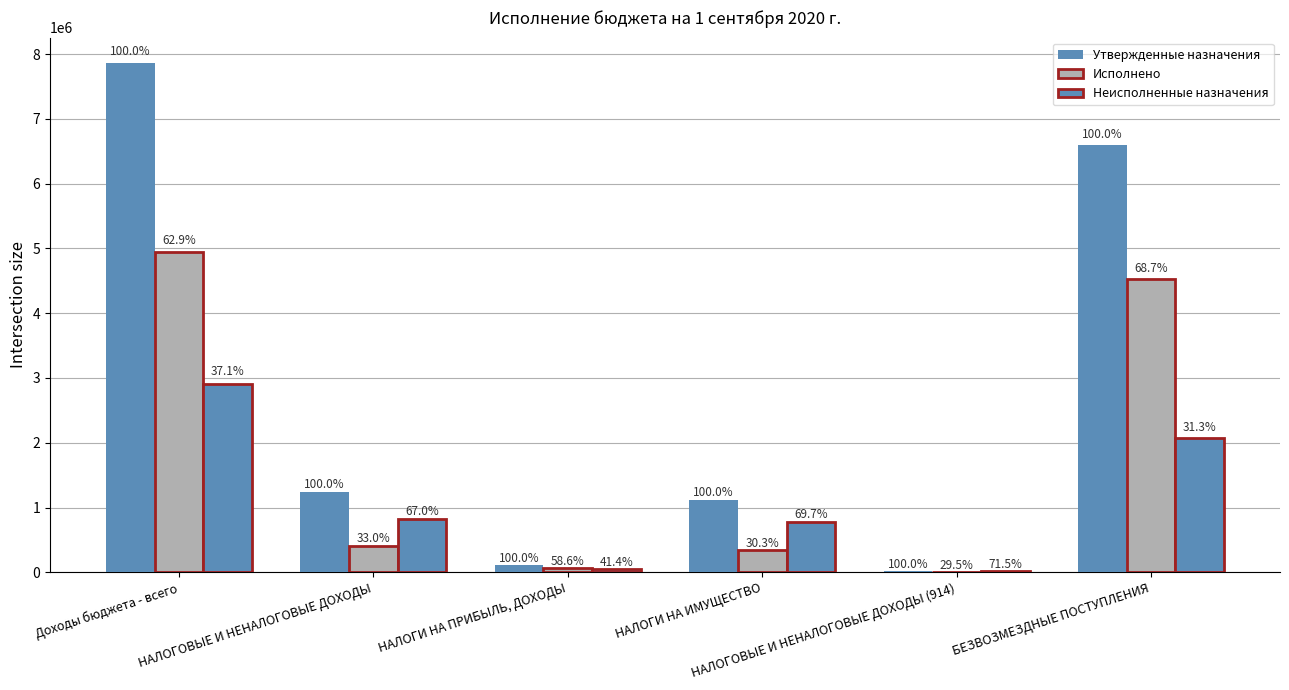

Where is Неисполненные назначения nearest to the value 1465996?

БЕЗВОЗМЕЗДНЫЕ ПОСТУПЛЕНИЯ